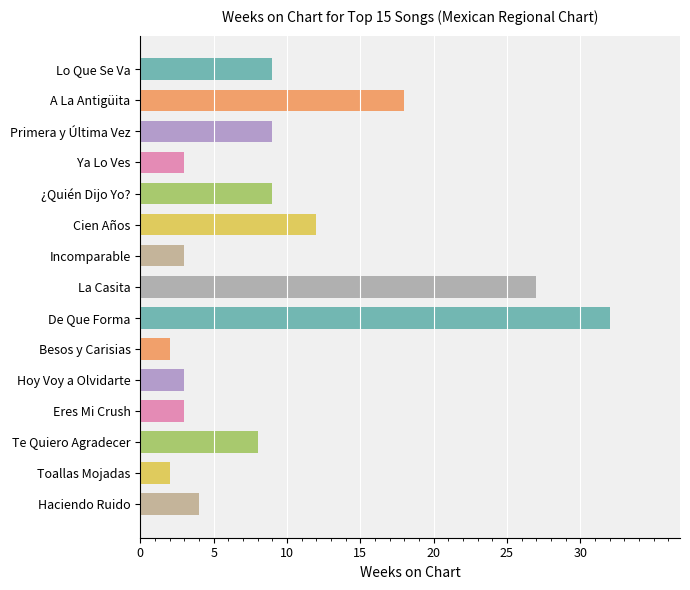

How many categories are shown in the chart?

15